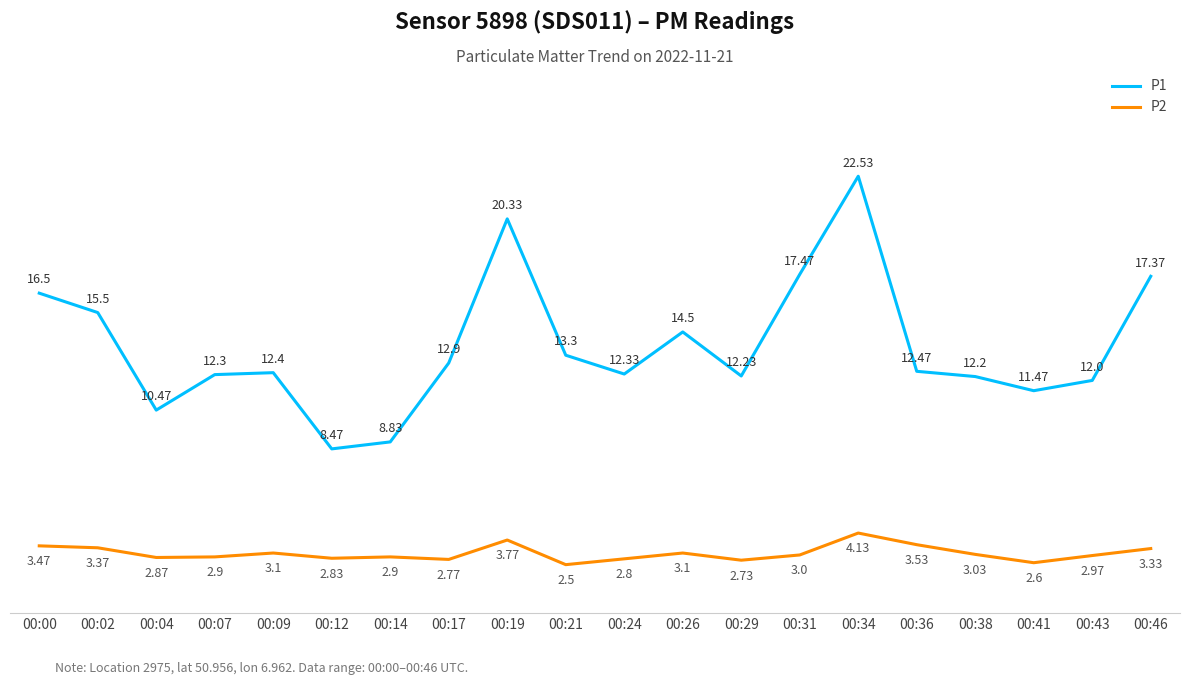

Read the P2 value at 00:41.

2.6